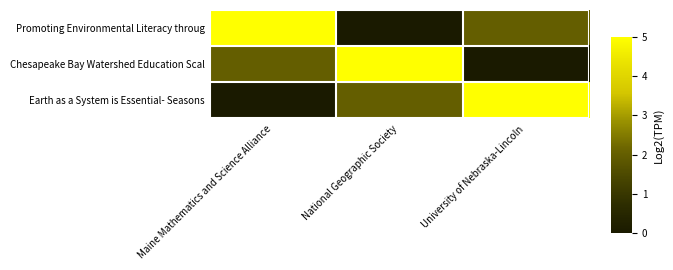

At which category is the sum across all series the highest?

Maine Mathematics and Science Alliance